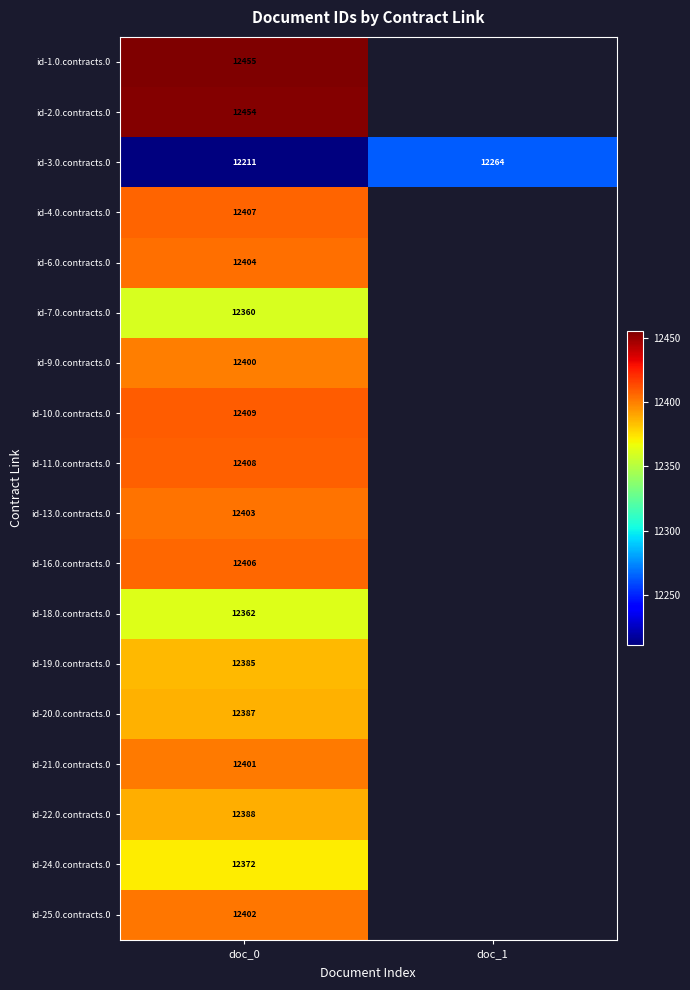

What is the minimum value shown in the chart?

12211.0